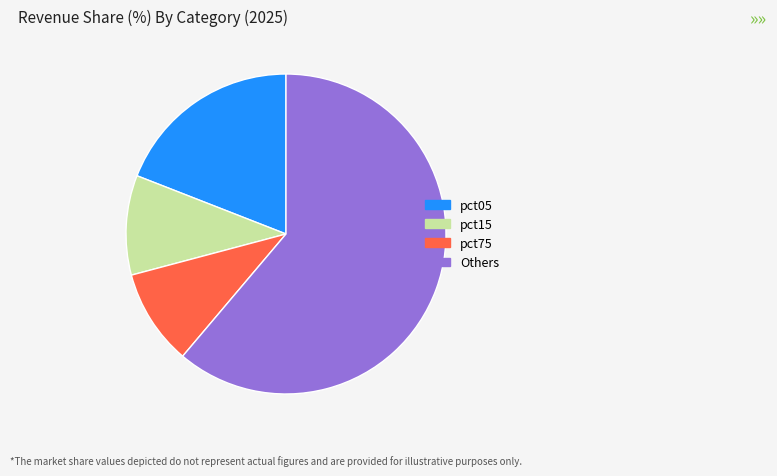

Between Others and pct75, which is larger?

Others